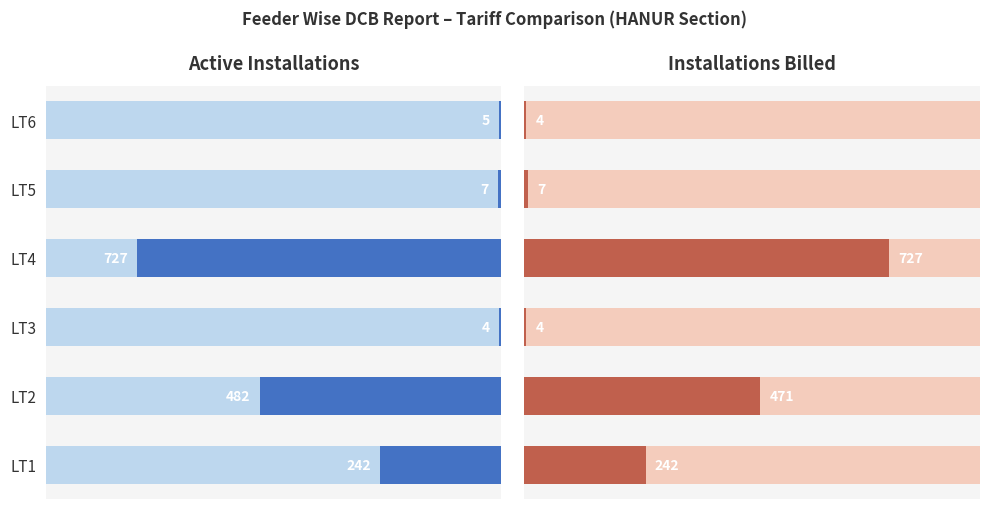

How many bars are there in each group?

2